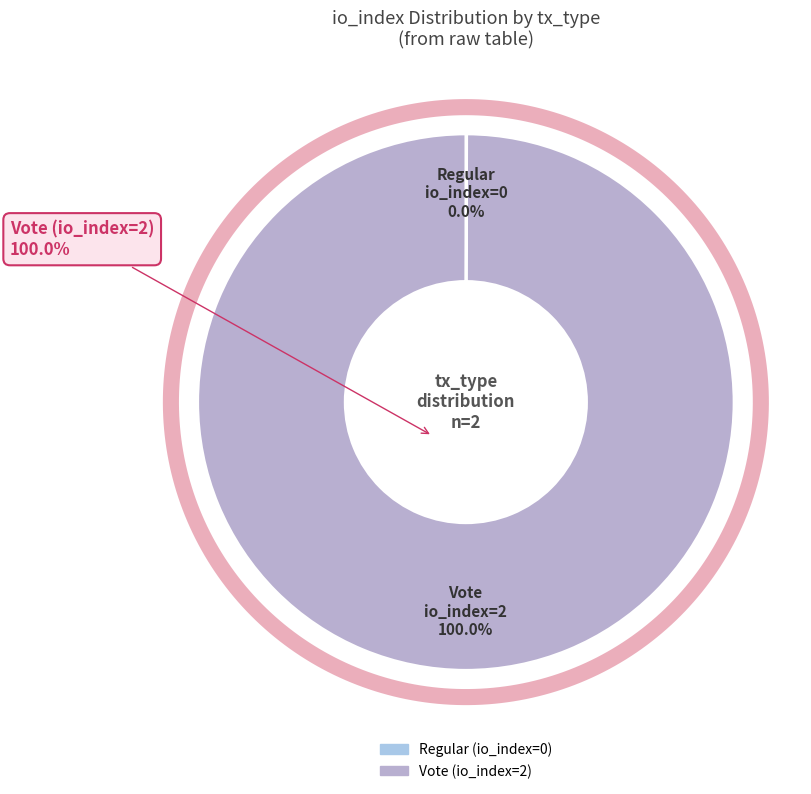

Between Regular (index 0) and Vote (index 2), which is larger?

Vote (index 2)